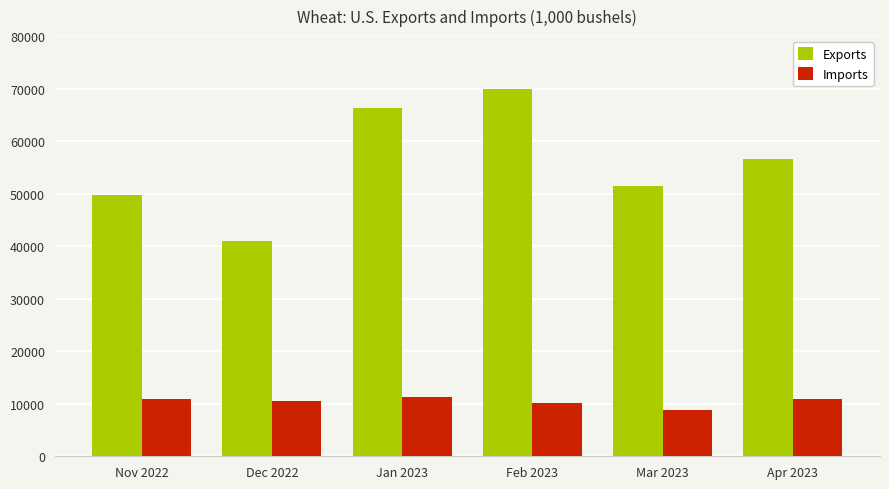

What is the difference between the maximum and minimum values in the Exports series?

29023.4